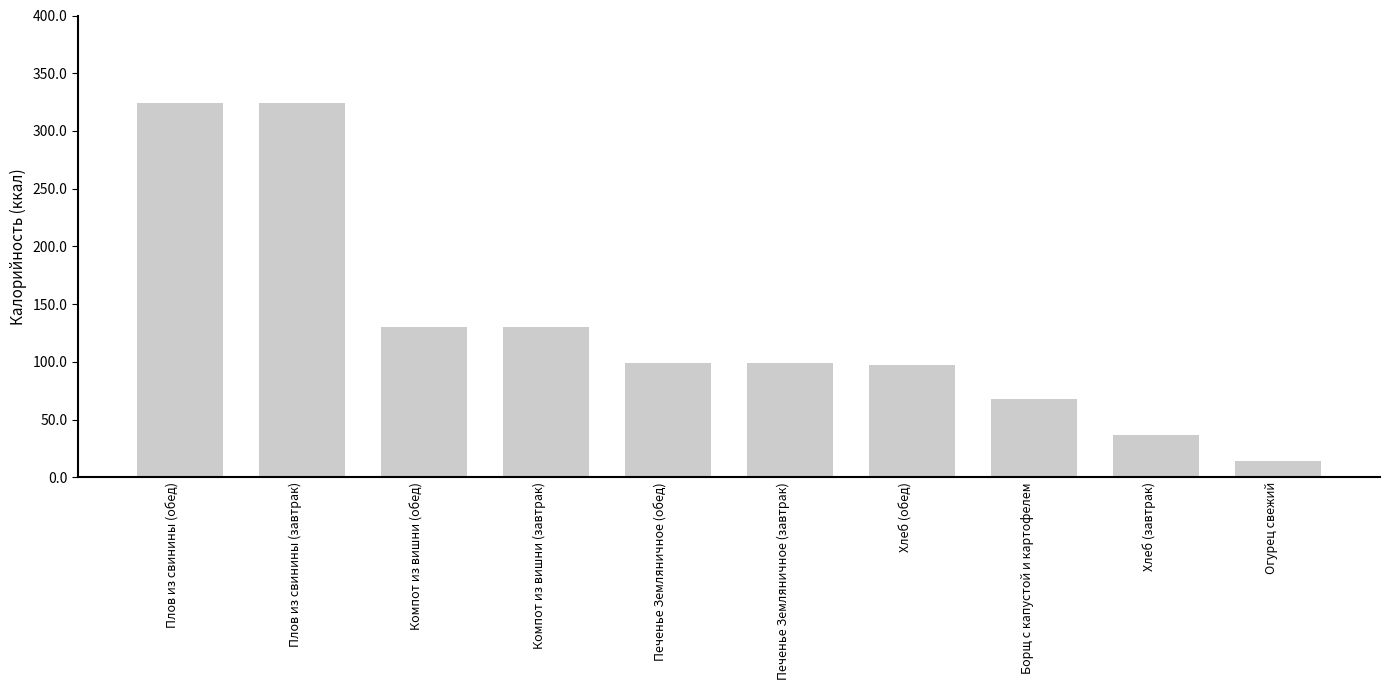

Reading left to right, transcribe all the data shown in this chart.

Плов из свинины (обед)=324	Плов из свинины (завтрак)=324	Компот из вишни (обед)=130	Компот из вишни (завтрак)=130	Печенье Земляничное (обед)=99	Печенье Земляничное (завтрак)=99	Хлеб (обед)=97	Борщ с капустой и картофелем=68	Хлеб (завтрак)=37	Огурец свежий=14